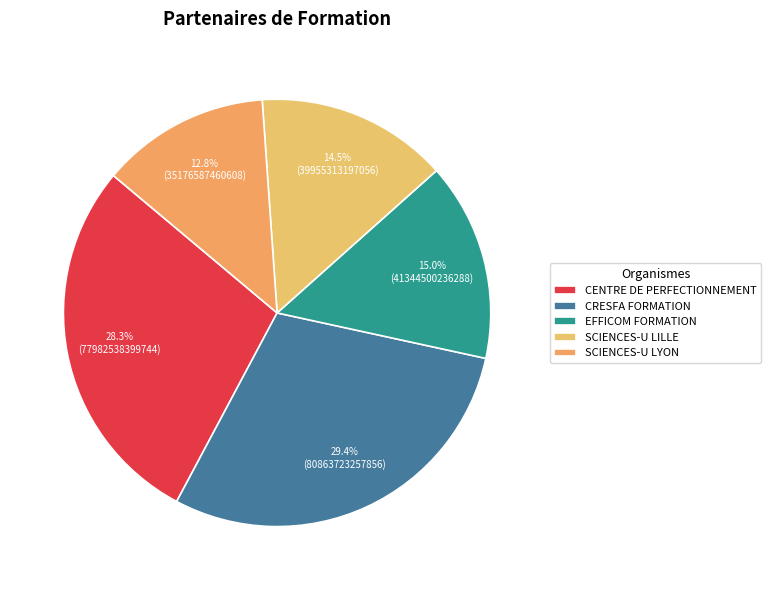

To the nearest percent, what is the difference between the largest and smallest slice percentages?

17%